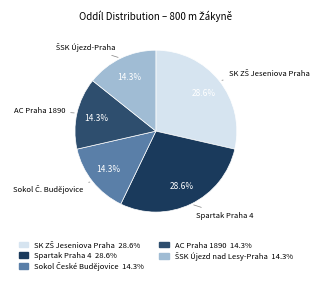

To the nearest percent, what is the combined percentage of ŠSK Újezd nad Lesy-Praha and Spartak Praha 4?

43%